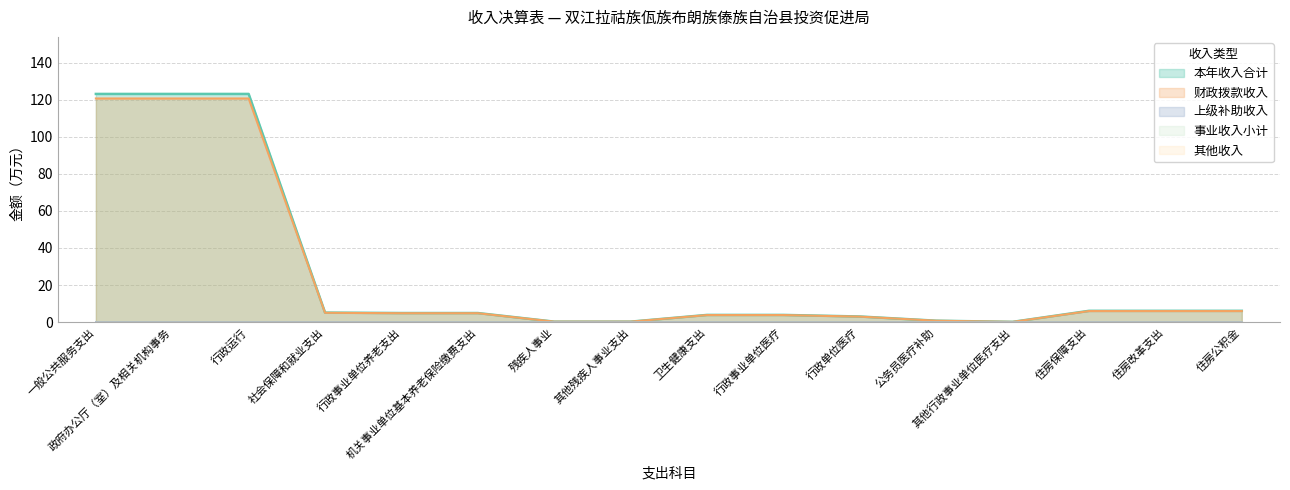

List the series in order of their peak value, highest first.

本年收入合计, 财政拨款收入, 上级补助收入, 事业收入小计, 其他收入